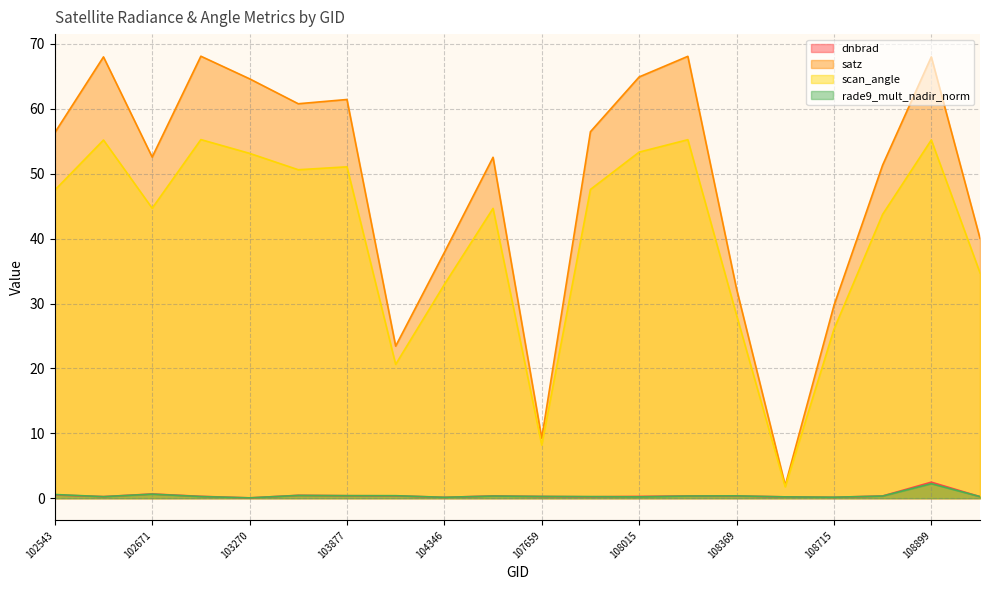

At 104112, list the series in order from smallest to largest.

dnbrad, rade9_mult_nadir_norm, scan_angle, satz